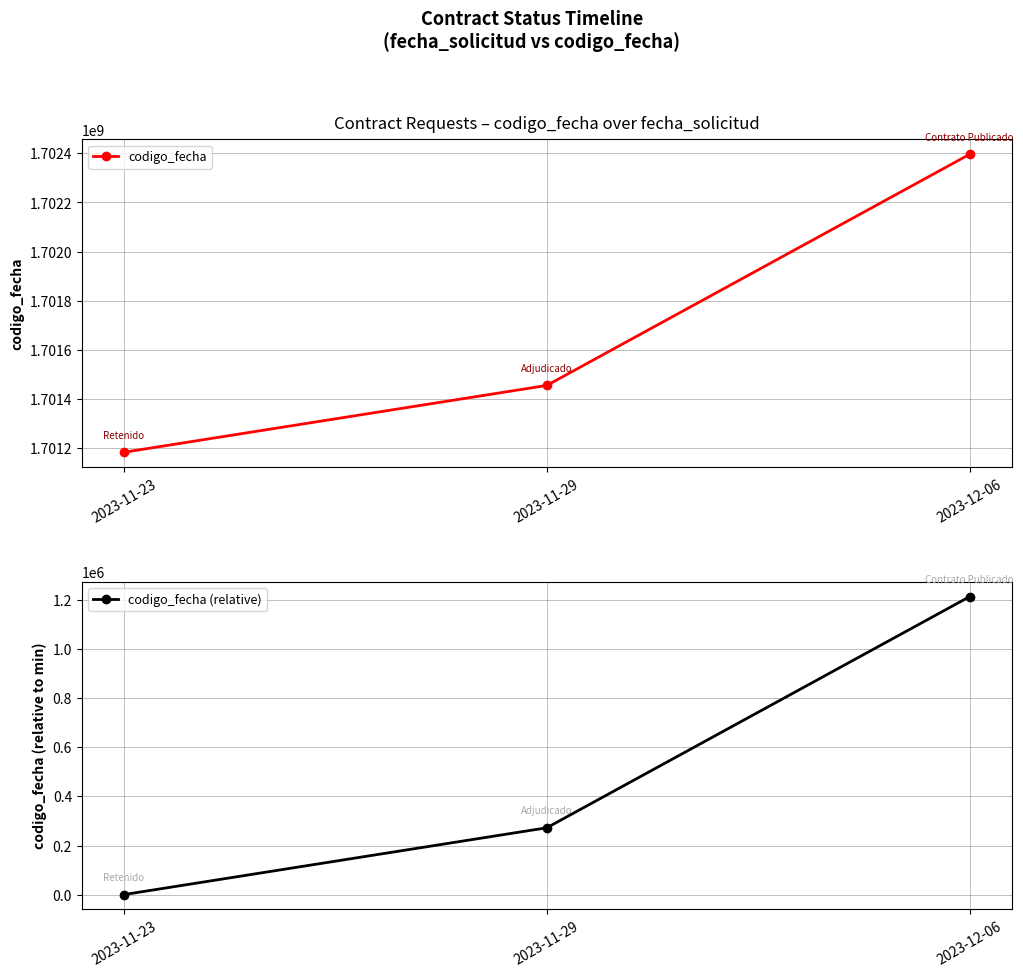

Is the value of codigo_fecha at 2023-12-06 greater than the value of codigo_fecha (relative) at 2023-11-23?

Yes